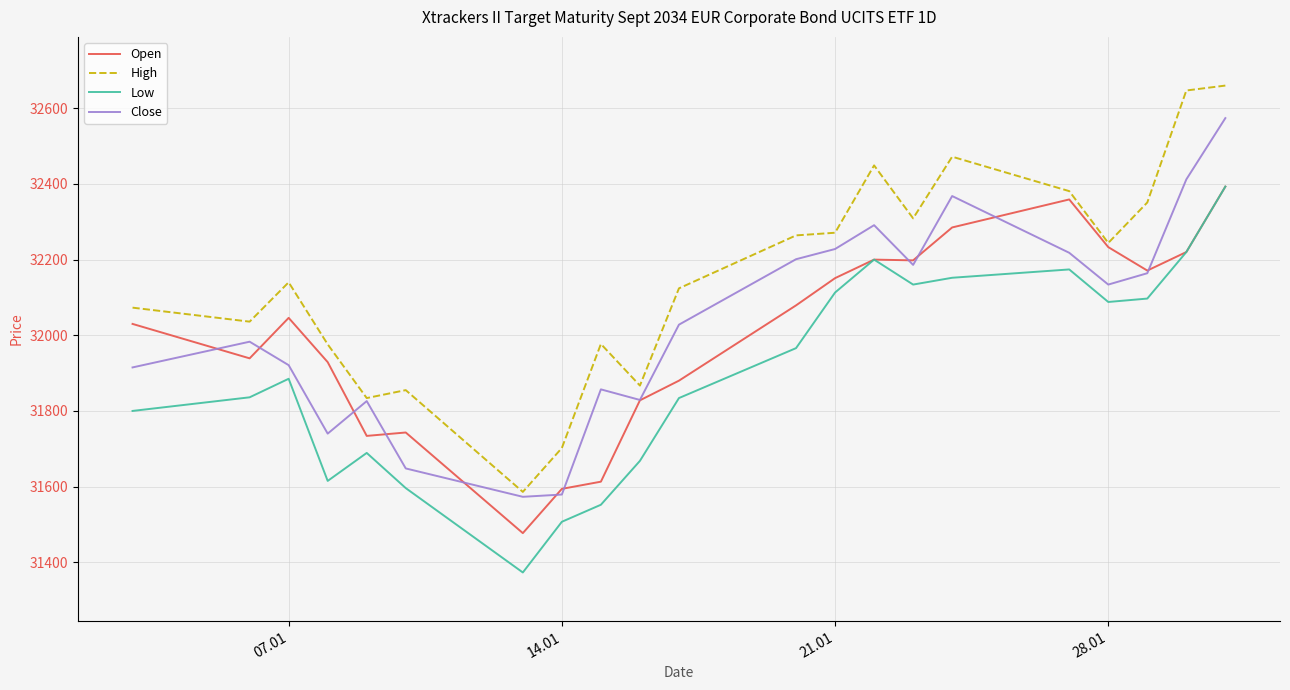

Which series has the largest range (max minus min)?

High